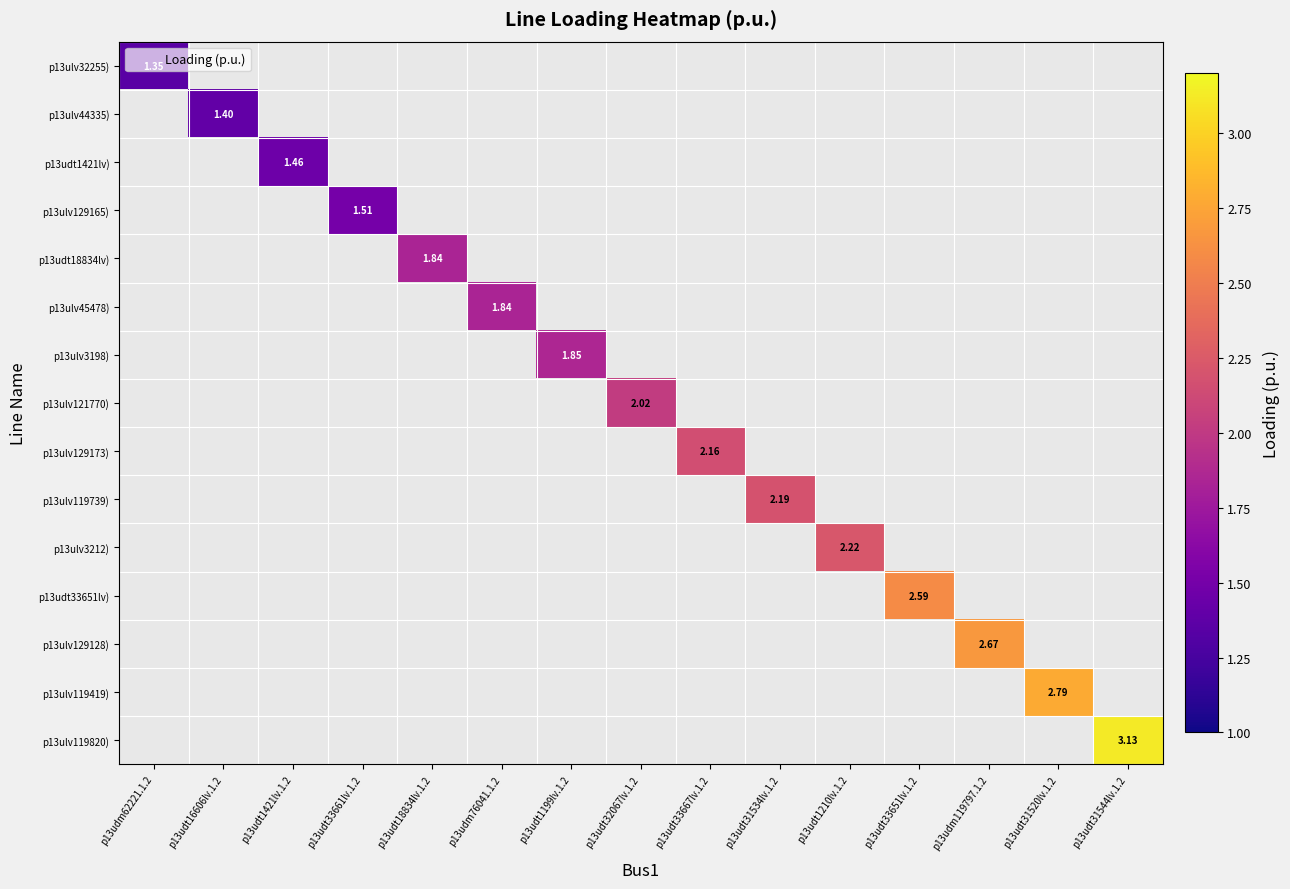

Which has a higher value, p13udm62221.1.2 or p13udt18834lv.1.2?

p13udt18834lv.1.2